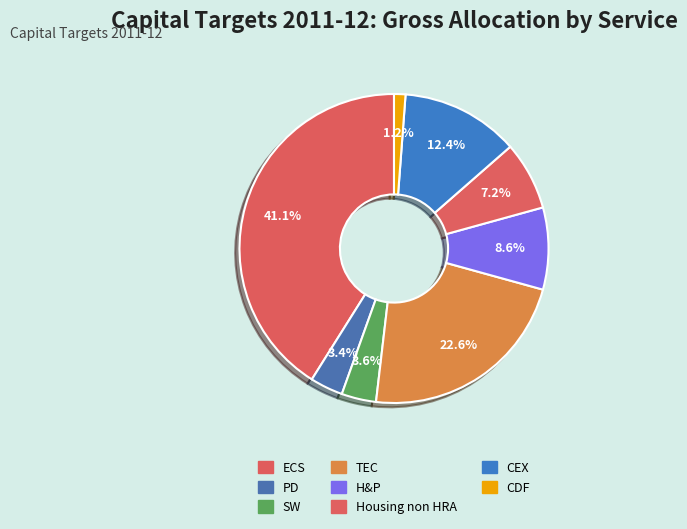

How many segments does this pie chart have?

8